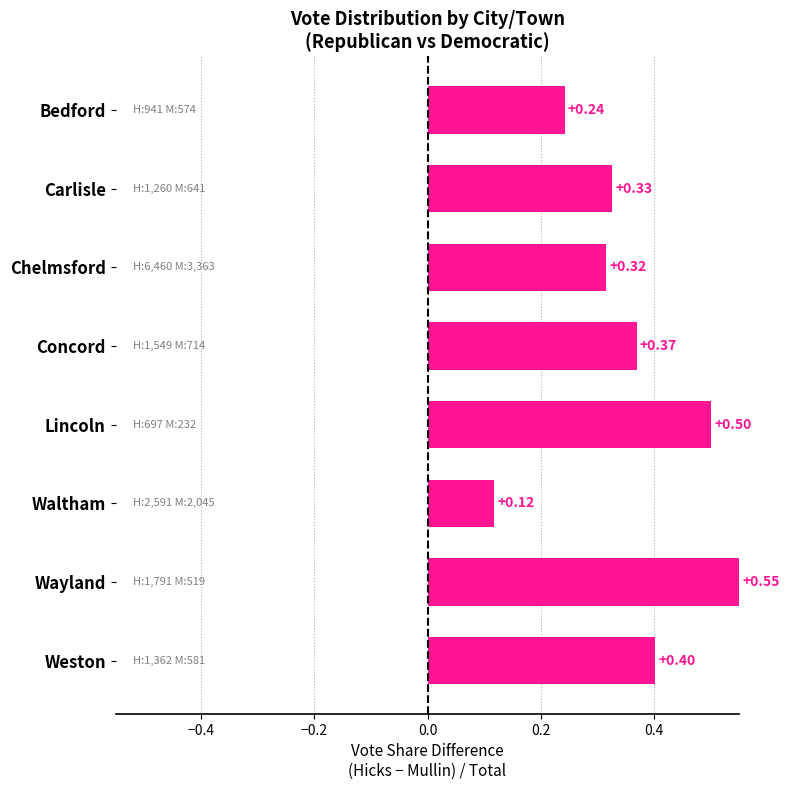

Rank the categories by value from highest to lowest.

Wayland, Lincoln, Weston, Concord, Carlisle, Chelmsford, Bedford, Waltham